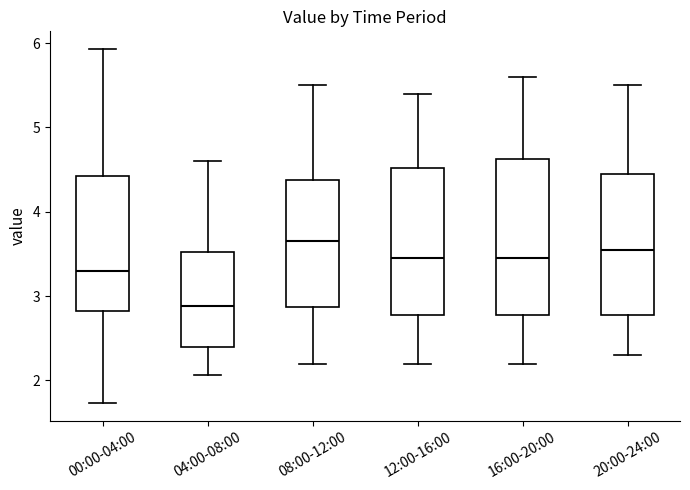

Reading left to right, read every box against the y-axis: the position of its median line, the range the box covers, and the ends of its whiskers. The values are not printed on the chart, so give them approximately, as read against the axis.

00:00-04:00: median 3.3, box 2.8 to 4.4, whiskers 1.7 to 5.9
04:00-08:00: median 2.9, box 2.4 to 3.5, whiskers 2.1 to 4.6
08:00-12:00: median 3.7, box 2.9 to 4.4, whiskers 2.2 to 5.5
12:00-16:00: median 3.5, box 2.8 to 4.5, whiskers 2.2 to 5.4
16:00-20:00: median 3.5, box 2.8 to 4.6, whiskers 2.2 to 5.6
20:00-24:00: median 3.6, box 2.8 to 4.5, whiskers 2.3 to 5.5